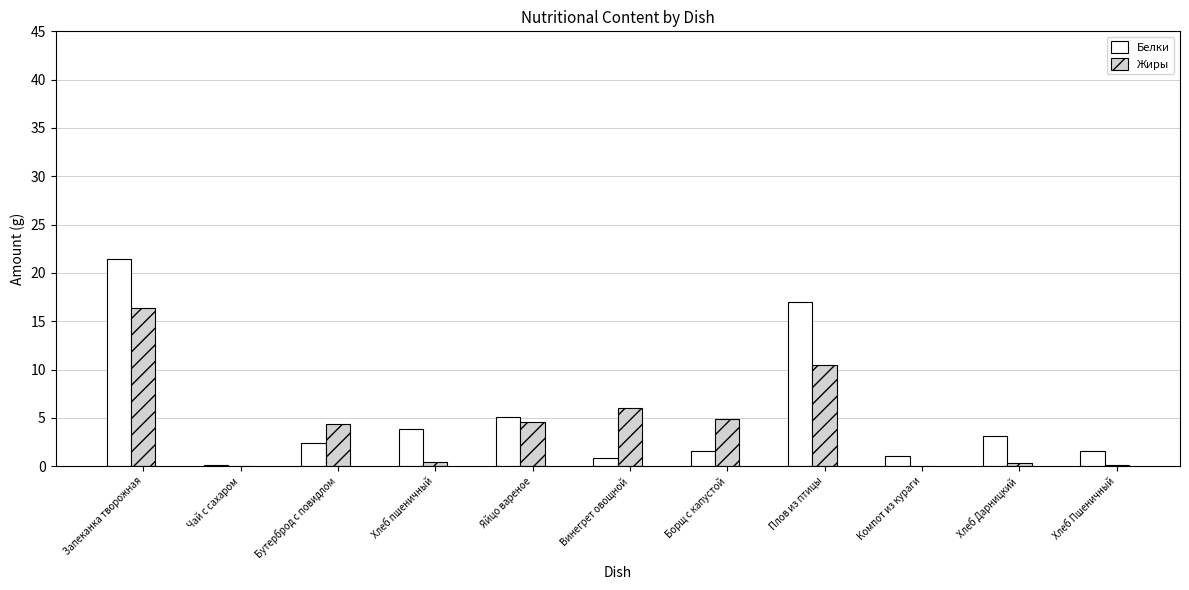

Which series has the widest spread of values?

Белки